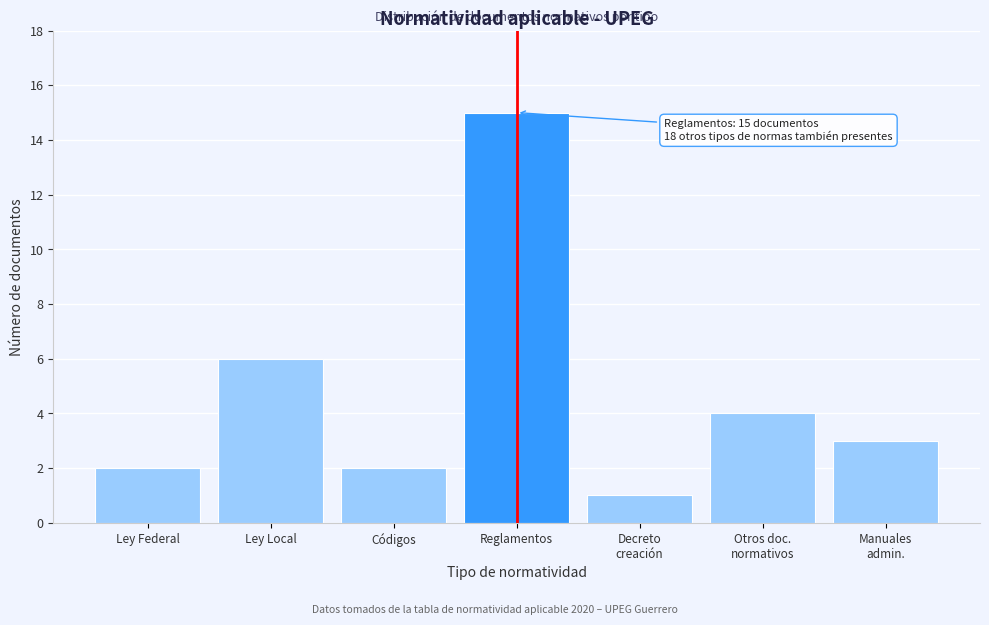

Reading right to left, list all the values displayed in this chart.

3	4	1	15	2	6	2